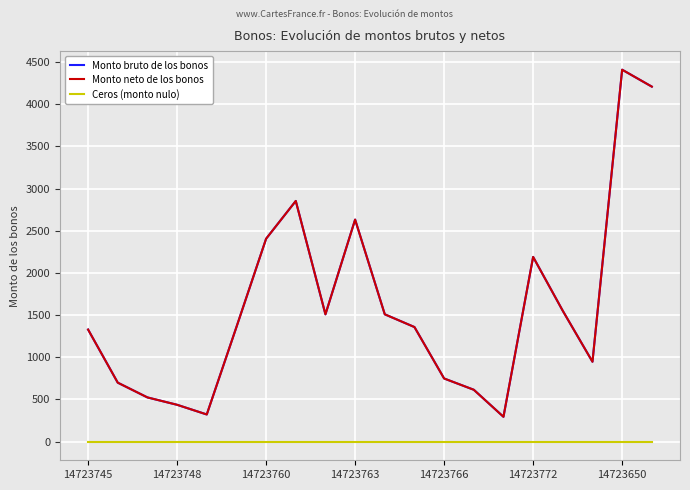

Does the chart display data point markers on the line(s)?

No